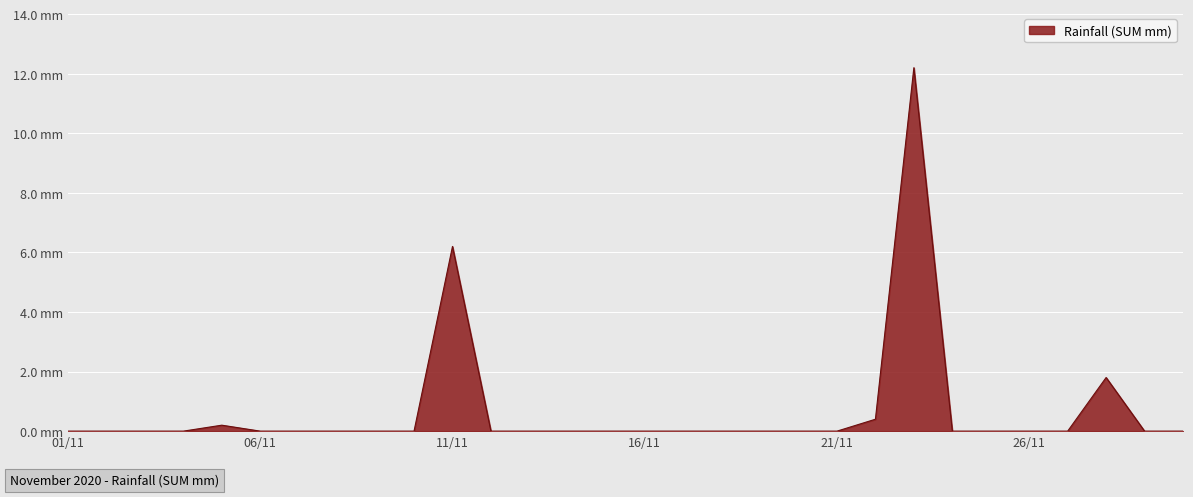

What is the greatest value displayed?

12.2